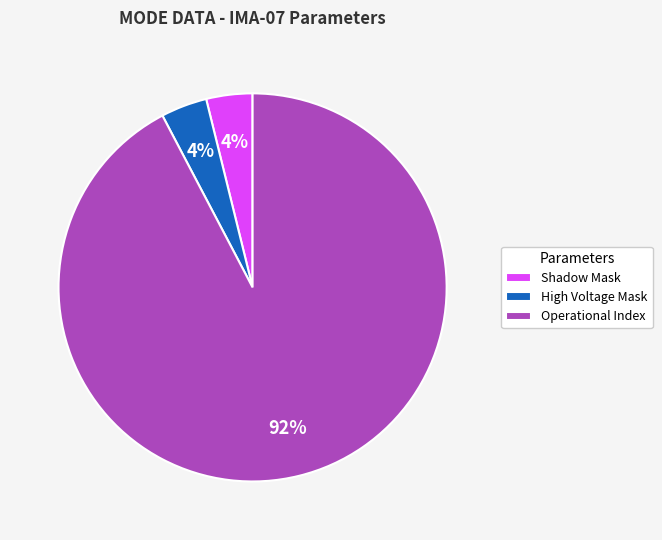

The Operational Index slice represents 92% of the pie. True or false?

True